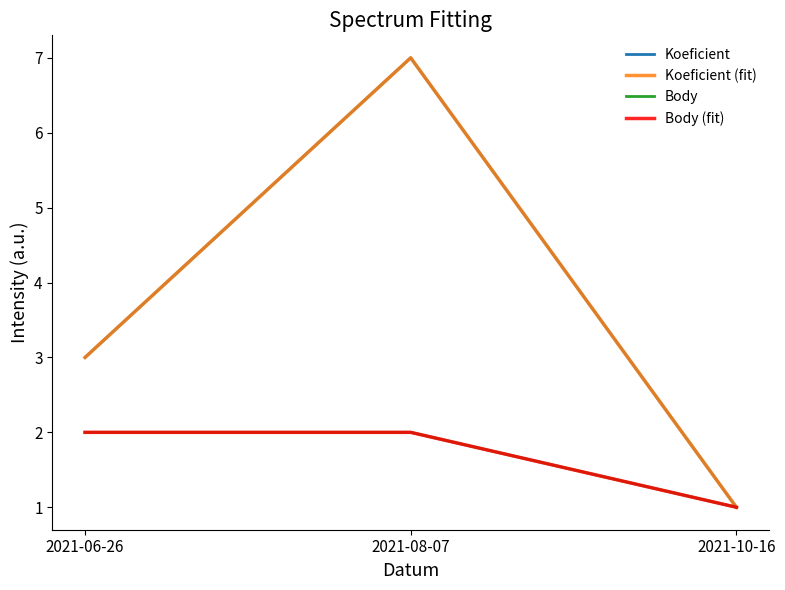

What is the label of the 3rd point from the left?

2021-10-16